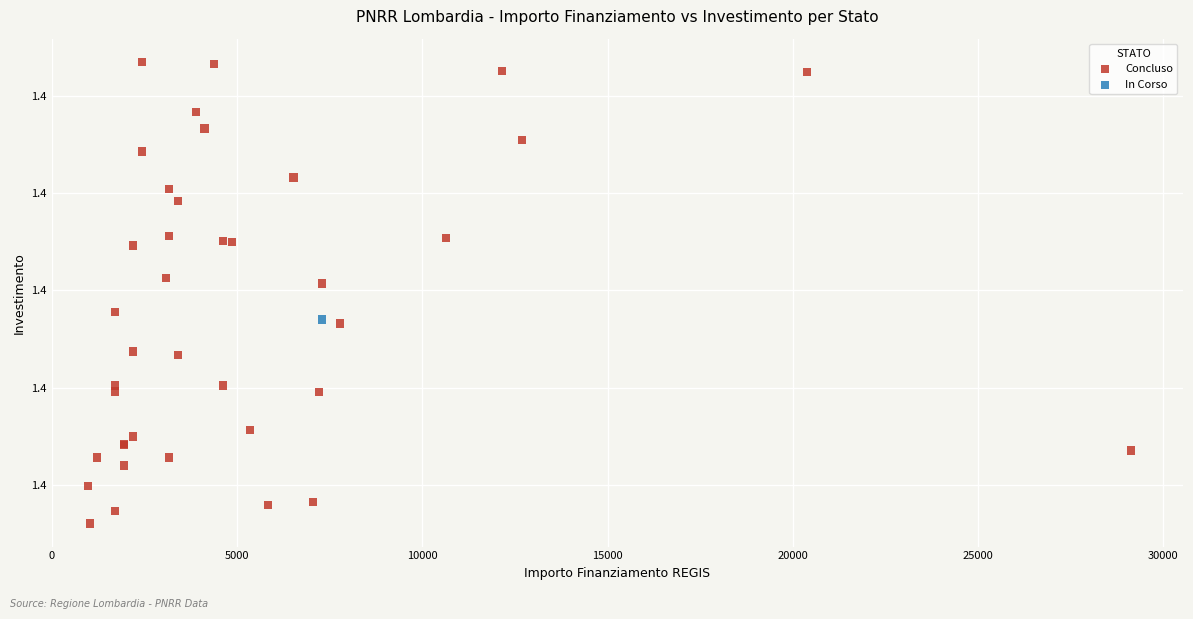

What are all the series names shown in the legend?

Concluso, In Corso